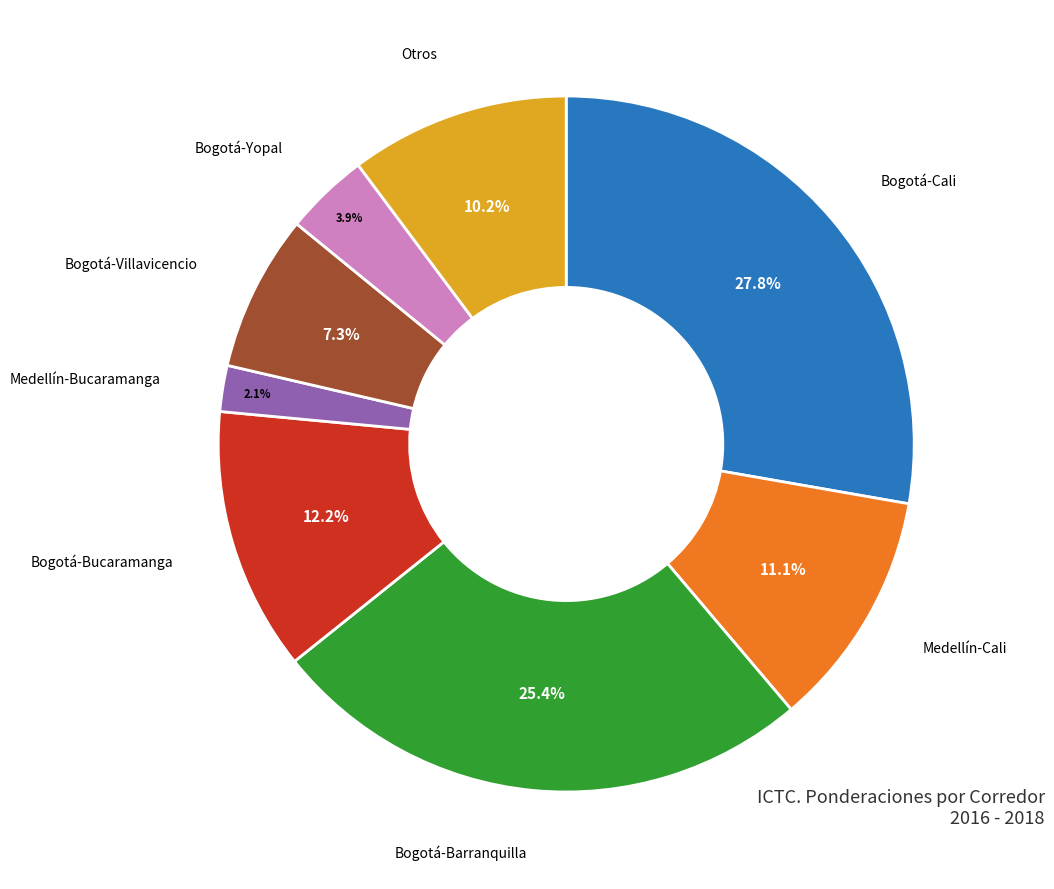

Is there a majority slice in this chart?

No